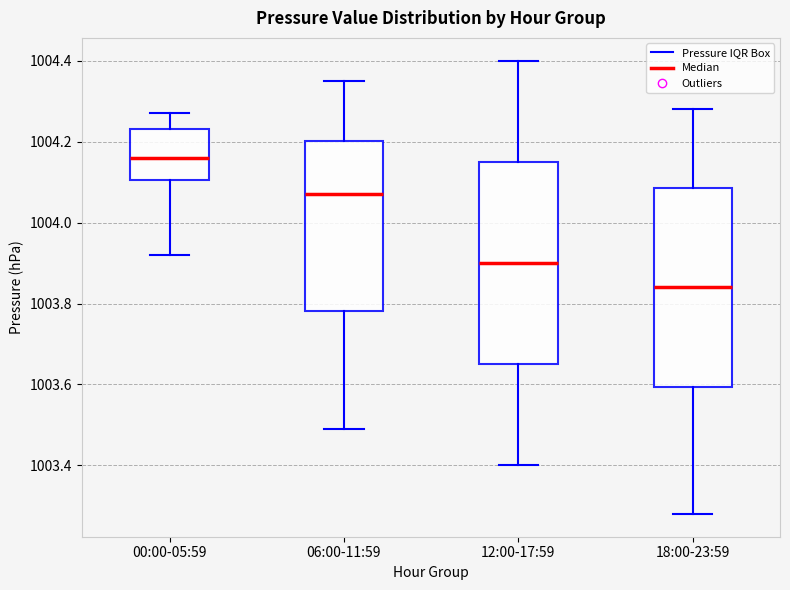

Where does the median line of the box for 06:00-11:59 sit on the y-axis? The values are not printed on the chart, so give them approximately, as read against the axis.

1004.08